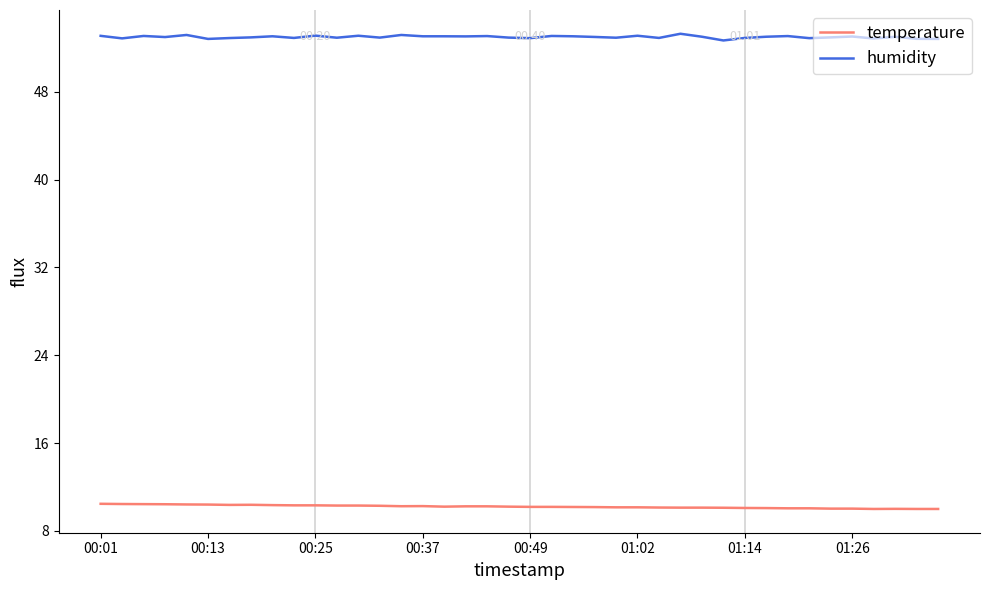

List the series in order of their peak value, lowest first.

temperature, humidity